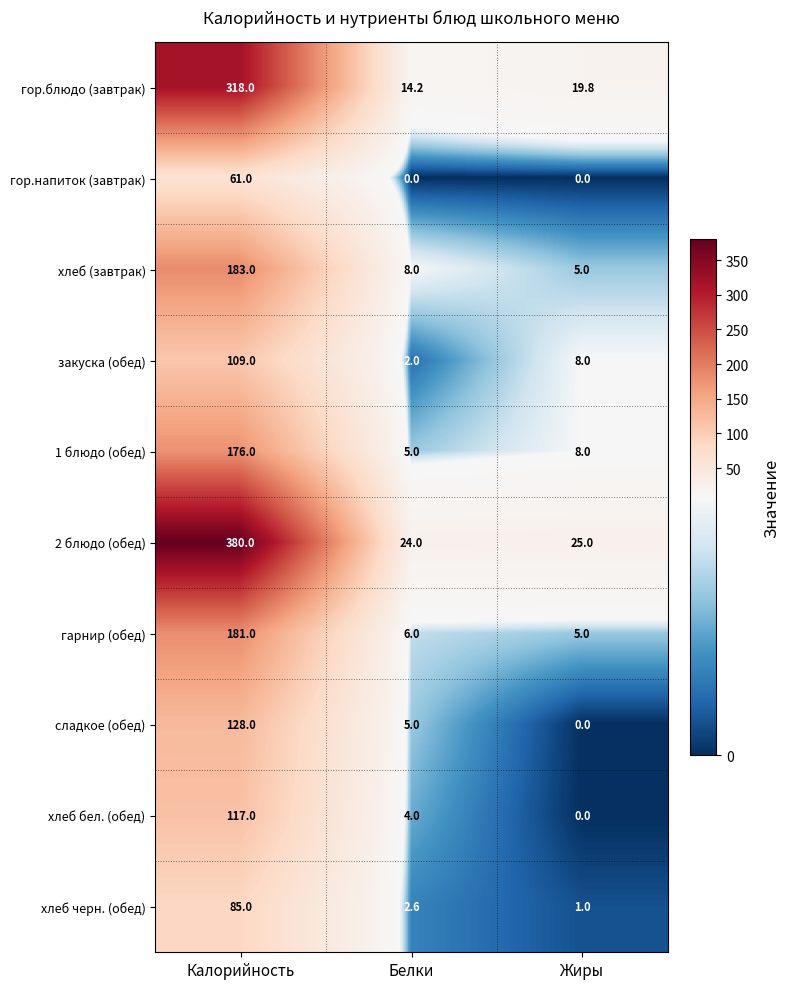

What is the average value of the хлеб (завтрак) series?

65.3